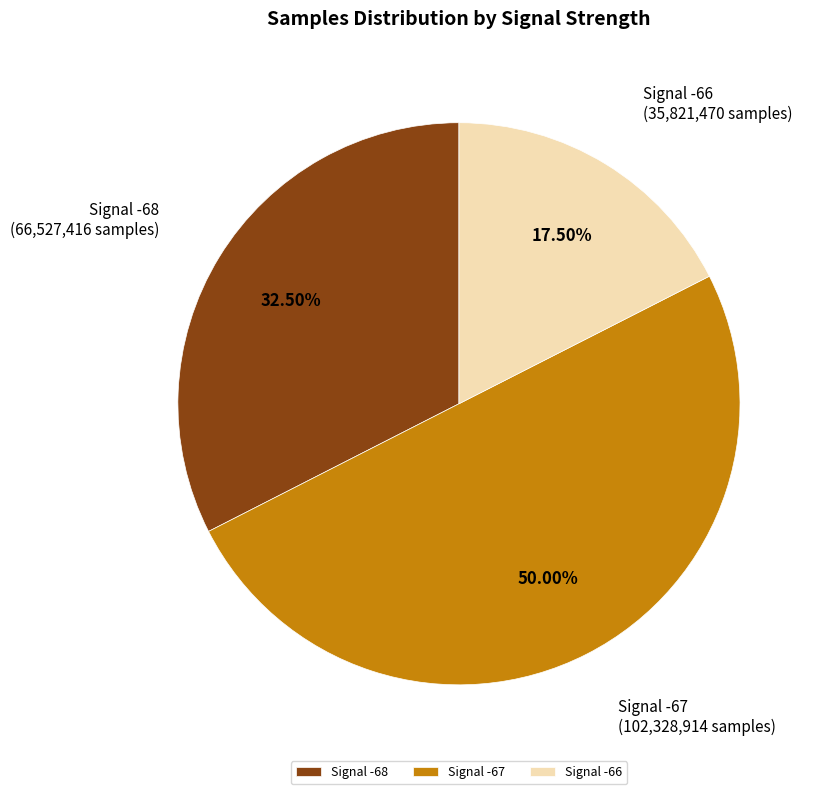

How many slices are in this pie chart?

3